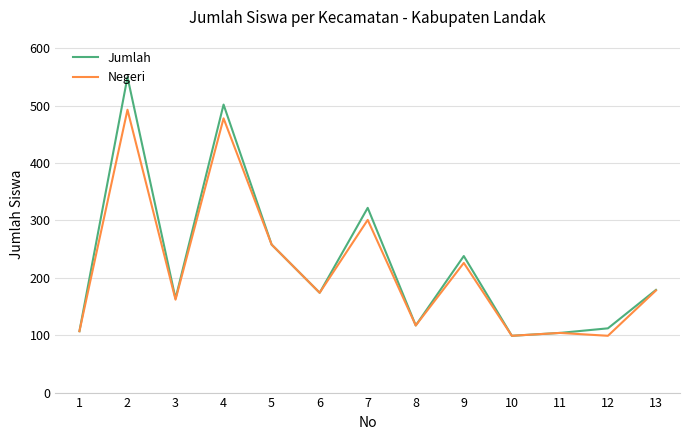

What is the lowest value of the Jumlah series?

99